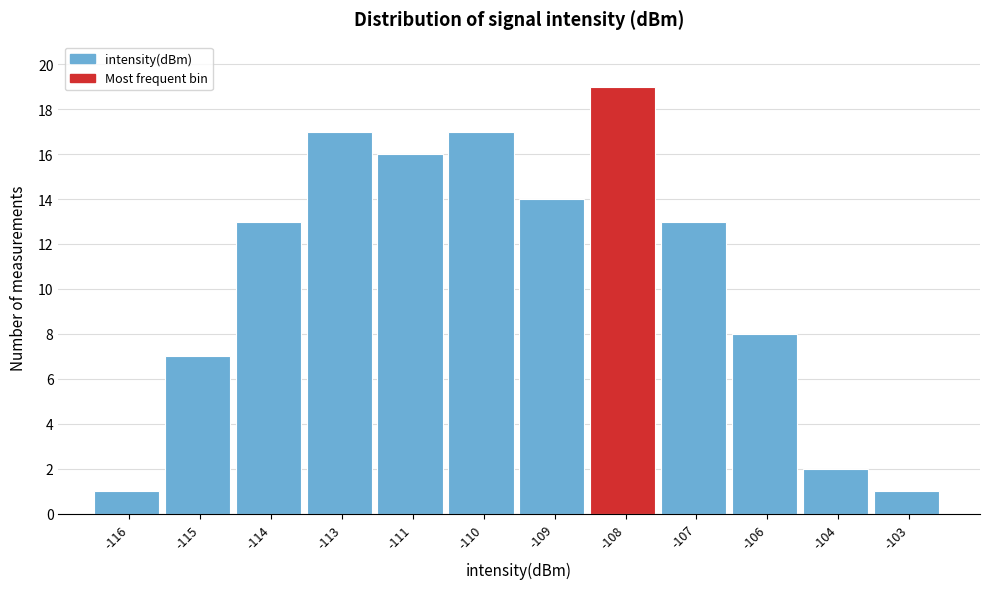

Reading left to right, extract all data points from this chart.

-116=1	-115=7	-114=13	-113=17	-111=16	-110=17	-109=14	-108=19	-107=13	-106=8	-104=2	-103=1